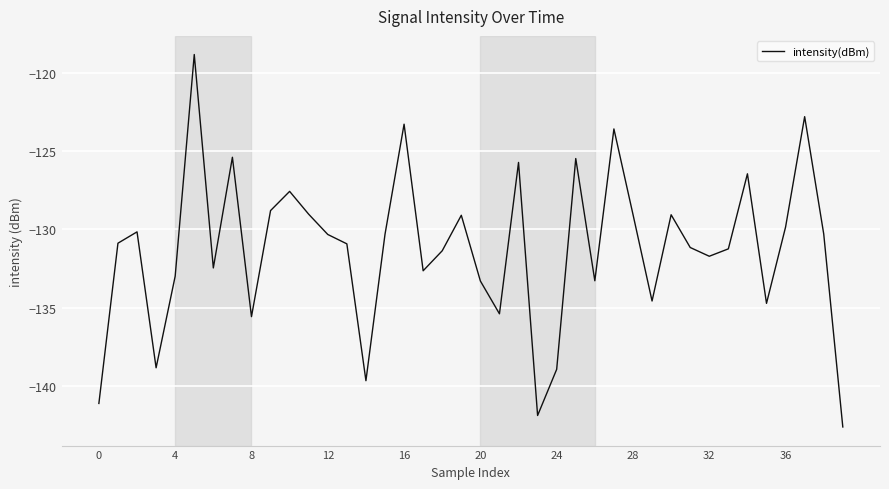

What is the greatest value displayed?

-118.8